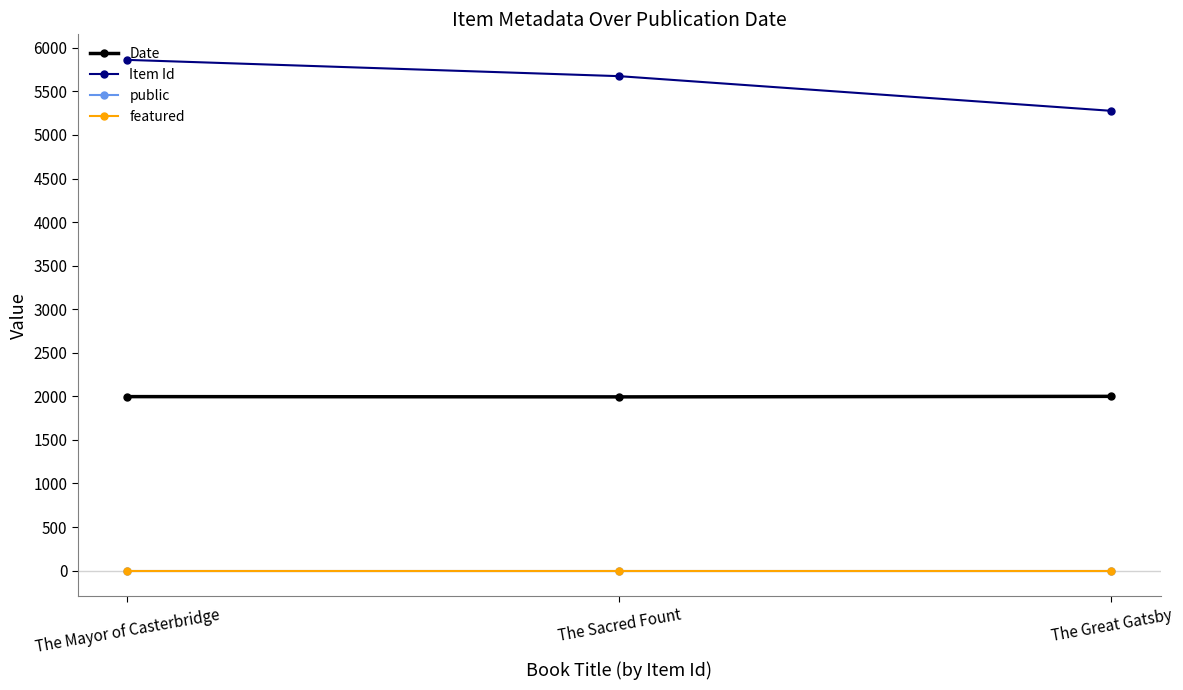

Which series has the widest spread of values?

Item Id